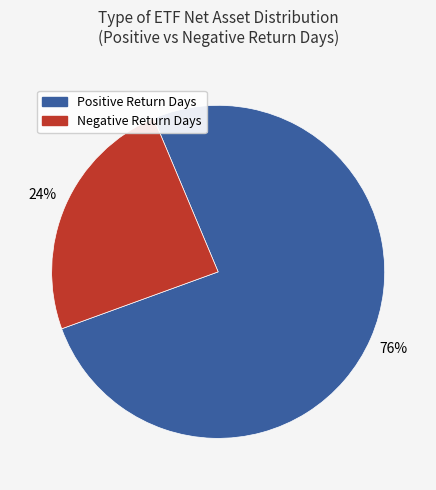

Count the number of slices in the pie.

2